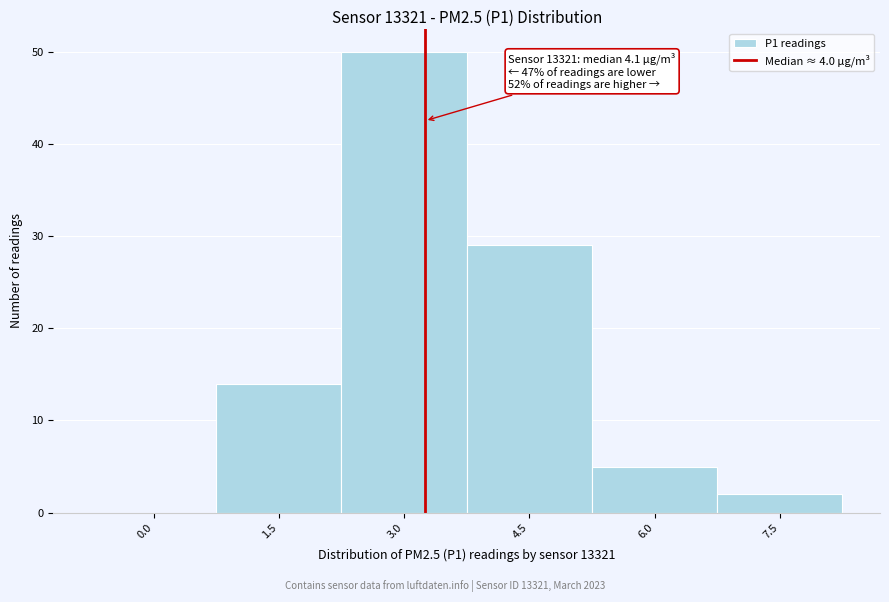

Reading left to right, extract all data points from this chart.

0.0=0	1.5=14	3.0=50	4.5=29	6.0=5	7.5=2